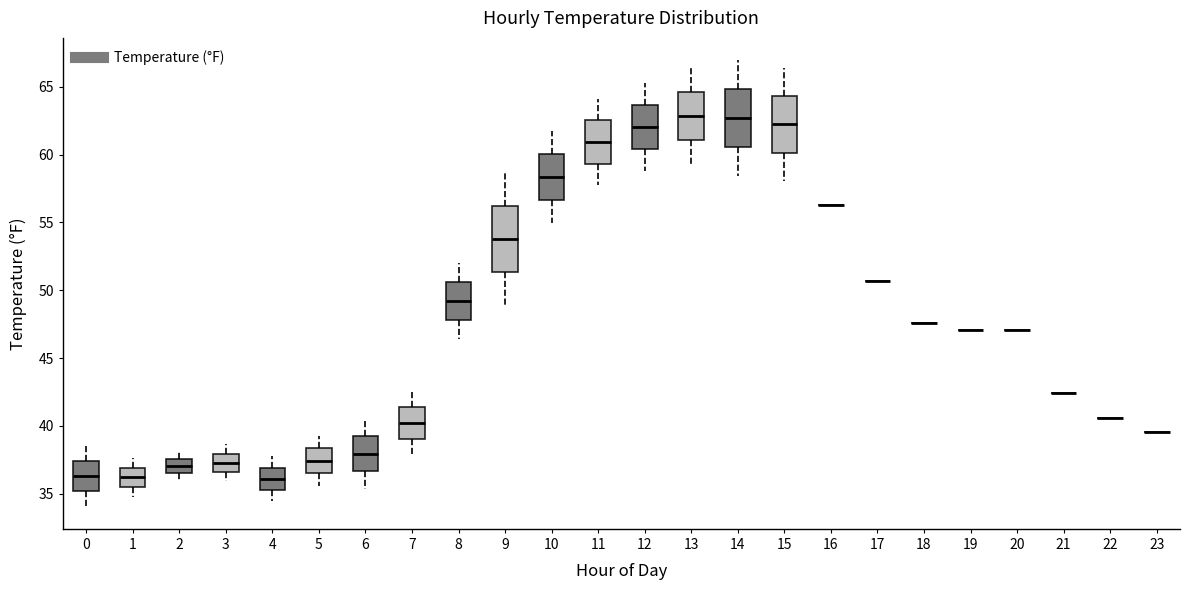

Reading left to right, read every box against the y-axis: the position of its median line, the range the box covers, and the ends of its whiskers. The values are not printed on the chart, so give them approximately, as read against the axis.

0: median 36.5, box 35.0 to 37.5, whiskers 34.0 to 38.5
1: median 36.0, box 35.5 to 37.0, whiskers 35.0 to 37.5
2: median 37.0, box 36.5 to 37.5, whiskers 36.0 to 38.0
3: median 37.5, box 36.5 to 38.0, whiskers 36.0 to 38.5
4: median 36.0, box 35.5 to 37.0, whiskers 34.5 to 38.0
5: median 37.5, box 36.5 to 38.5, whiskers 35.5 to 39.5
6: median 38.0, box 36.5 to 39.0, whiskers 35.5 to 40.5
7: median 40.0, box 39.0 to 41.5, whiskers 38.0 to 42.5
8: median 49.0, box 48.0 to 50.5, whiskers 46.5 to 52.0
9: median 54.0, box 51.5 to 56.0, whiskers 49.0 to 58.5
10: median 58.5, box 56.5 to 60.0, whiskers 55.0 to 61.5
11: median 61.0, box 59.5 to 62.5, whiskers 57.5 to 64.0
12: median 62.0, box 60.5 to 63.5, whiskers 59.0 to 65.5
13: median 63.0, box 61.0 to 64.5, whiskers 59.5 to 66.5
14: median 62.5, box 60.5 to 65.0, whiskers 58.5 to 67.0
15: median 62.0, box 60.0 to 64.5, whiskers 58.0 to 66.5
16: box collapsed to a line at 56.5, whiskers 56.5 to 56.5
17: box collapsed to a line at 50.5, whiskers 50.5 to 50.5
18: box collapsed to a line at 47.5, whiskers 47.5 to 47.5
19: box collapsed to a line at 47.0, whiskers 47.0 to 47.0
20: box collapsed to a line at 47.0, whiskers 47.0 to 47.0
21: box collapsed to a line at 42.5, whiskers 42.5 to 42.5
22: box collapsed to a line at 40.5, whiskers 40.5 to 40.5
23: box collapsed to a line at 39.5, whiskers 39.5 to 39.5